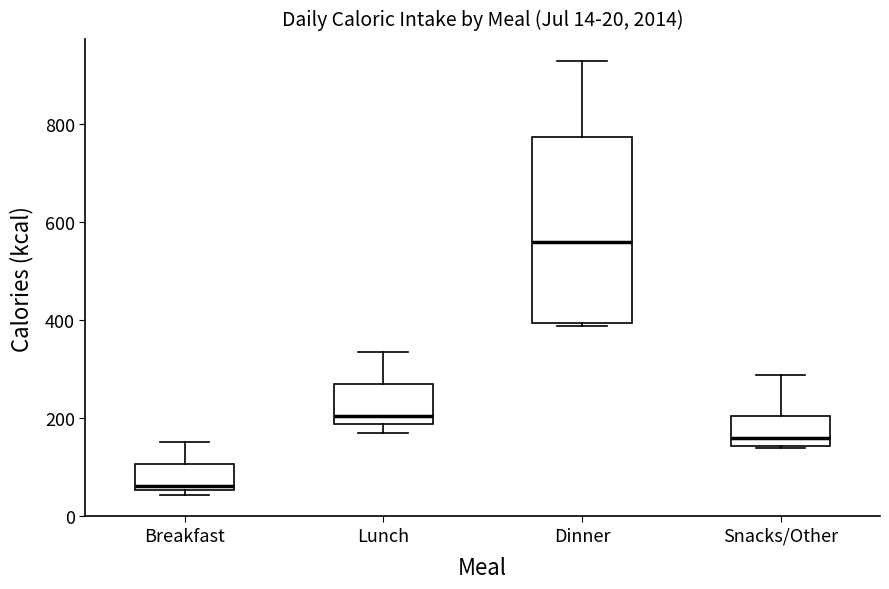

Which box is the tallest, from its lower edge to its upper edge?

Dinner